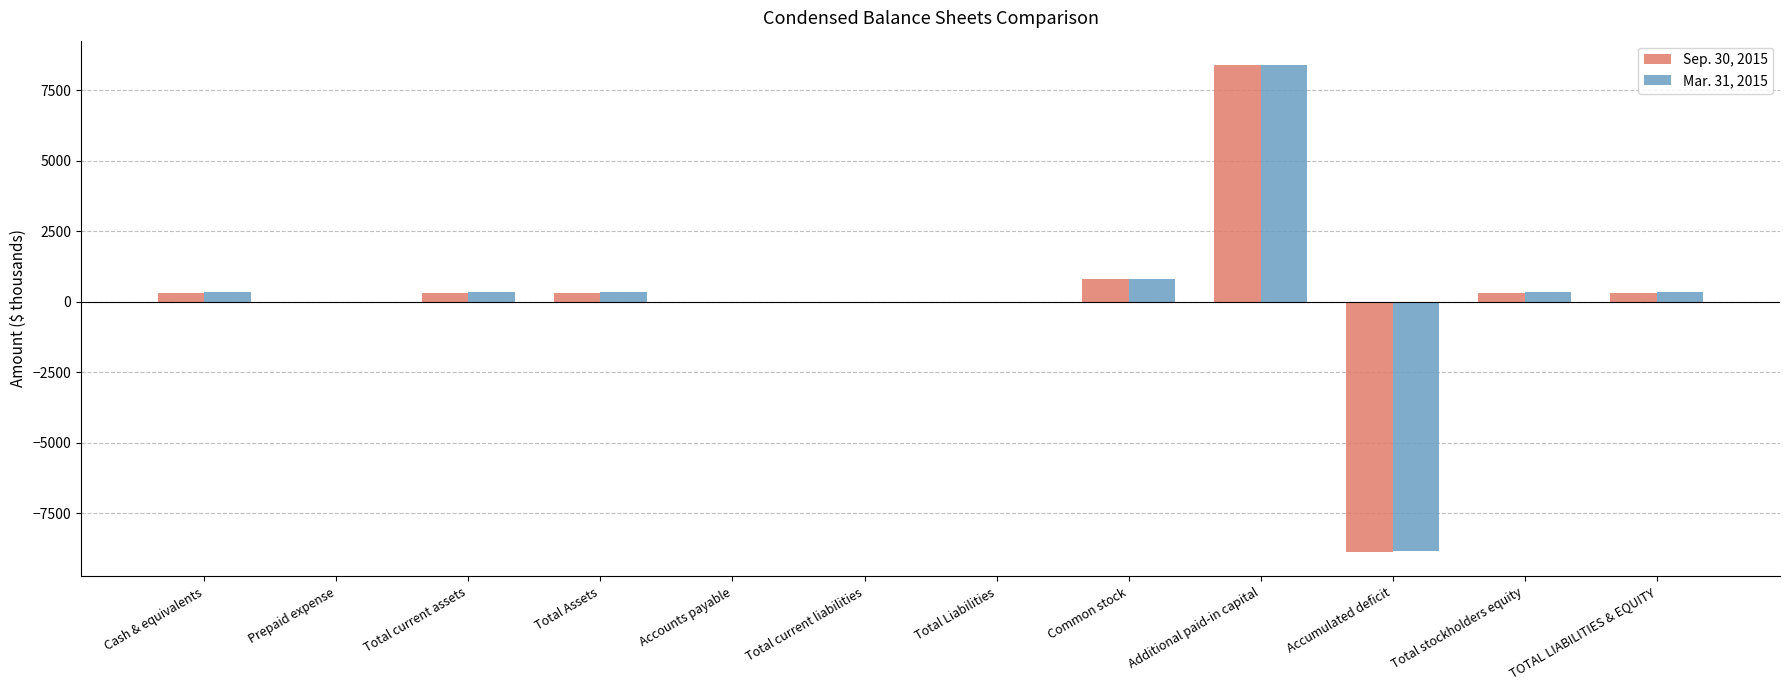

Which category has the highest value in the Sep. 30, 2015 series?

Additional paid-in capital